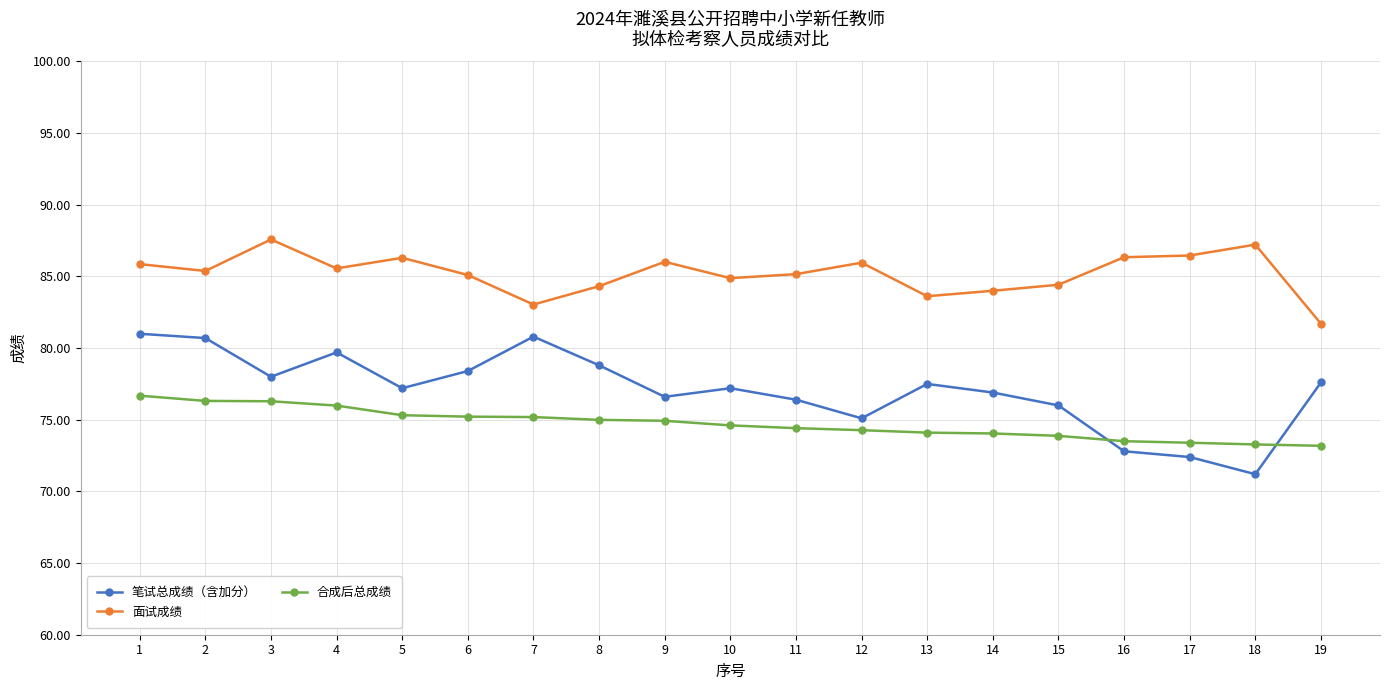

What is the sum of all 合成后总成绩 values?

1419.6